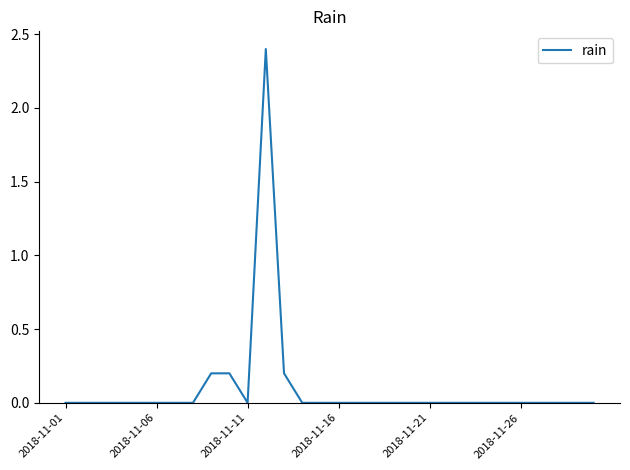

What is the greatest value displayed?

2.4